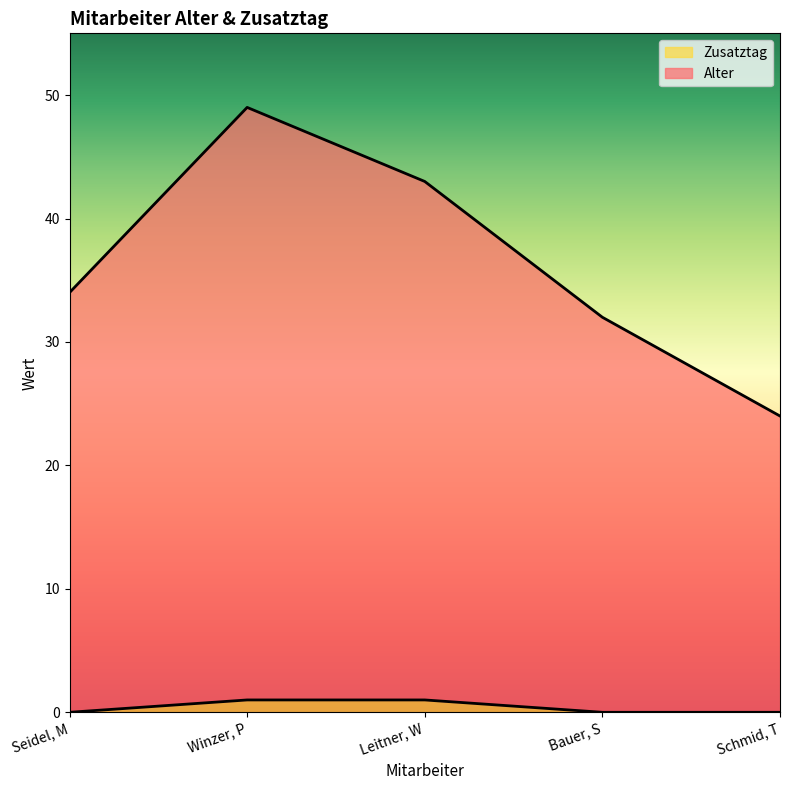

True or false: Zusatztag and Alter intersect in this chart.

False